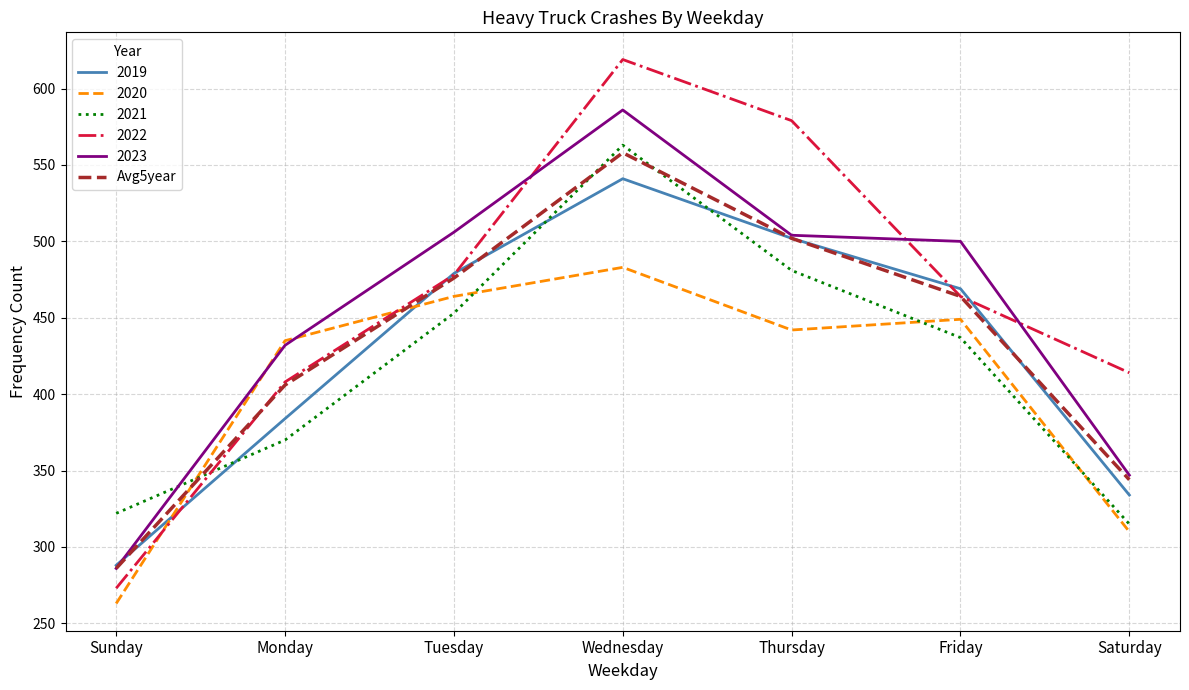

Which series has the widest spread of values?

2022